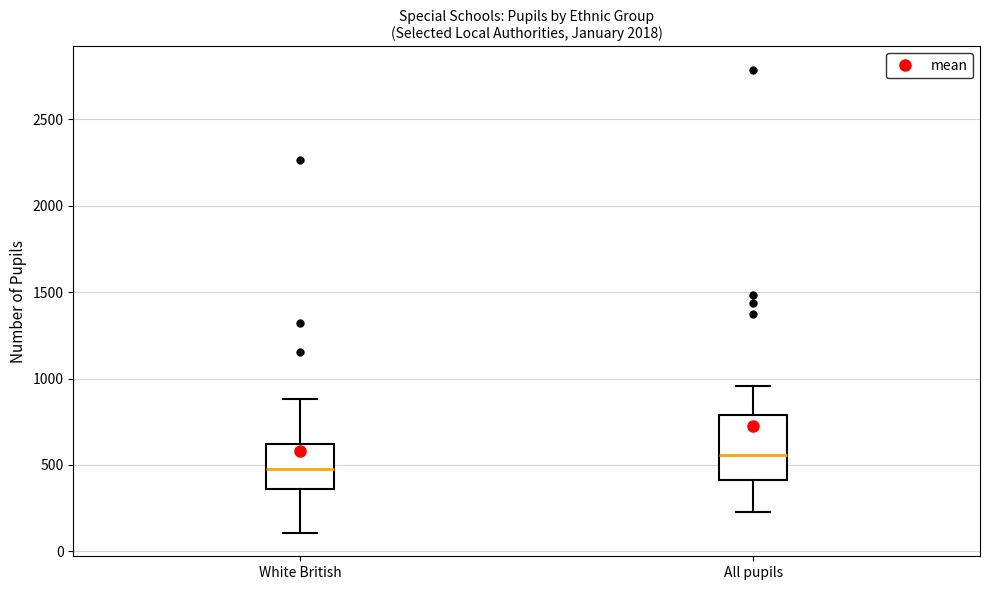

Where is the upper edge of the box for White British on the y-axis? The values are not printed on the chart, so give them approximately, as read against the axis.

600